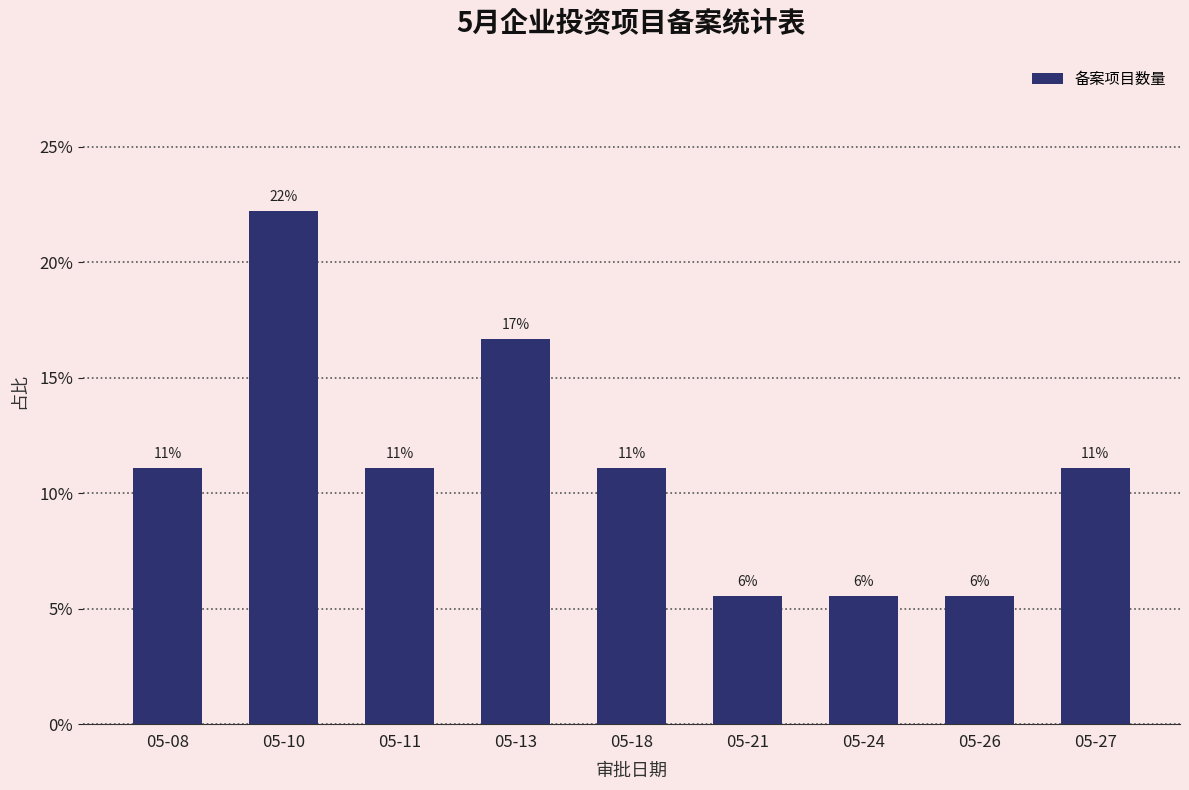

How many bars are there in total?

9